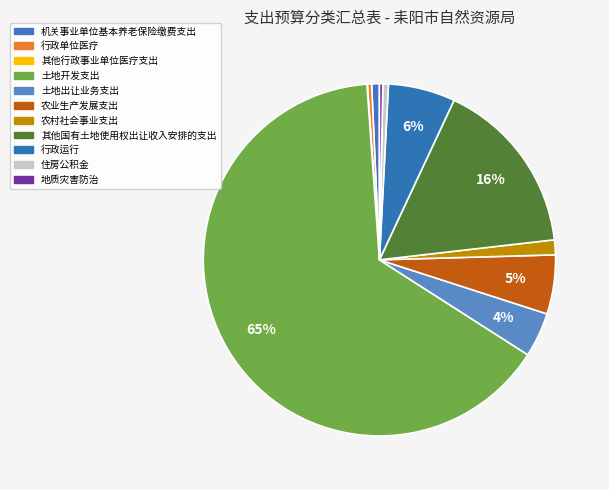

What is the change in value from 其他行政事业单位医疗支出 to 行政运行?

+4471.6